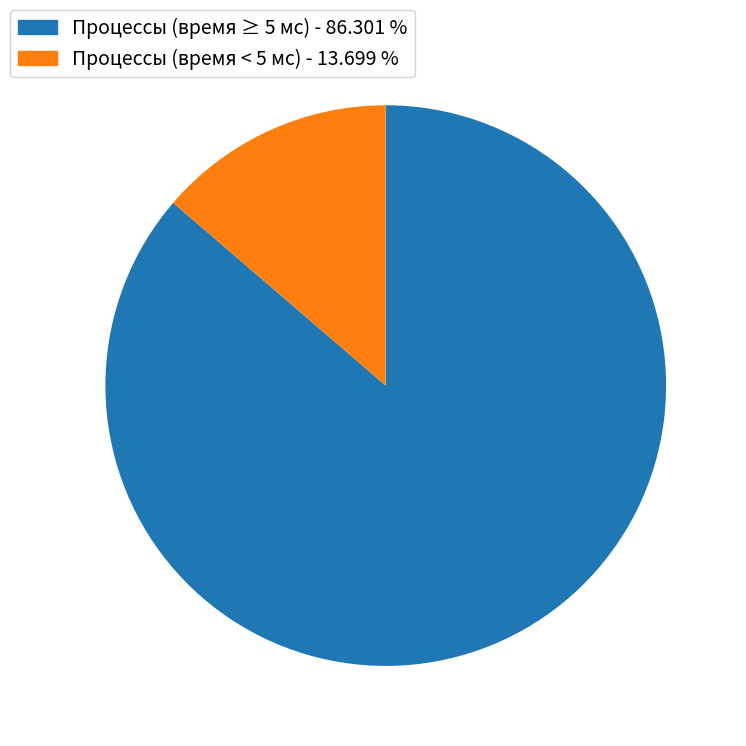

How many segments does this pie chart have?

2